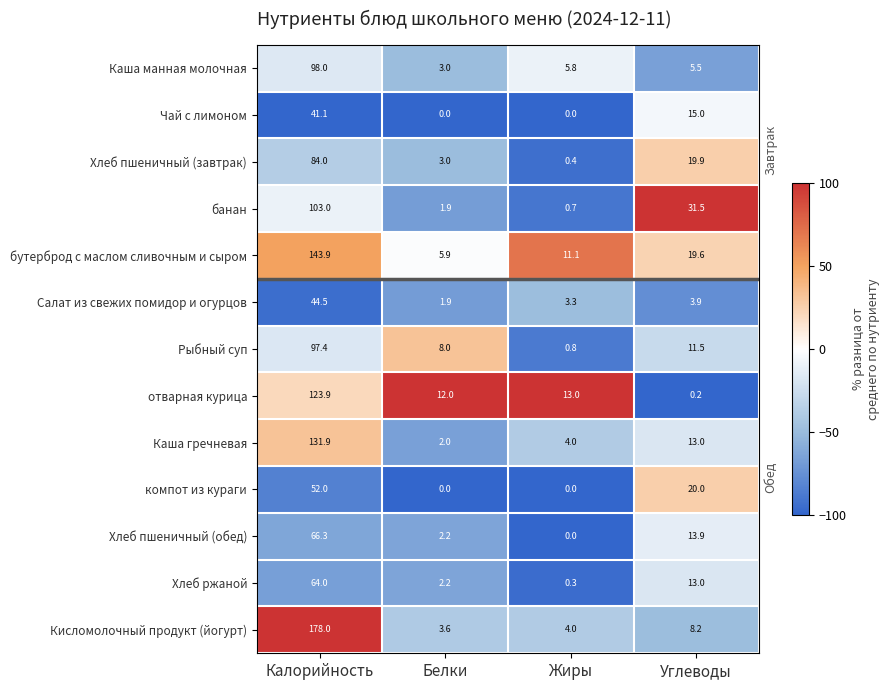

What is the spread (max minus min) of values at Жиры?

13.0